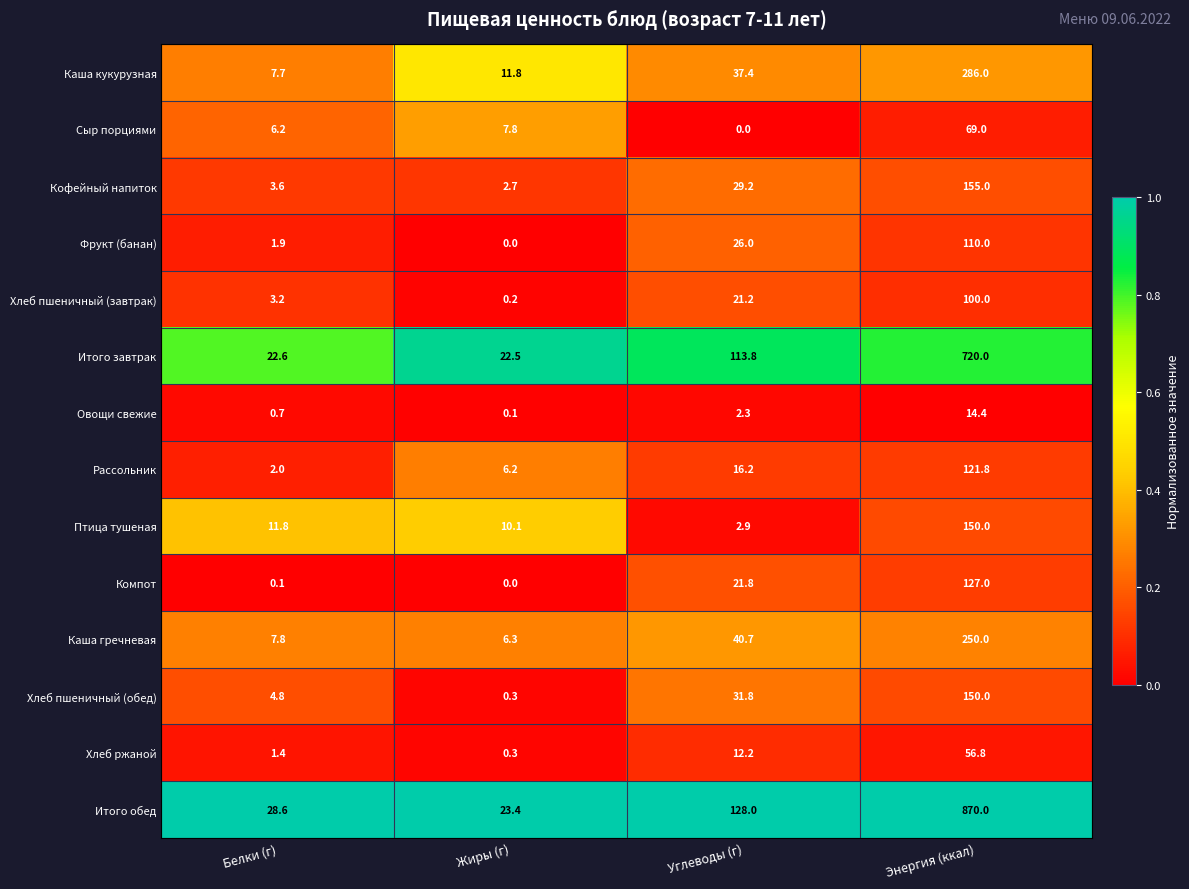

What is the total value across all series at Жиры (г)?

91.7